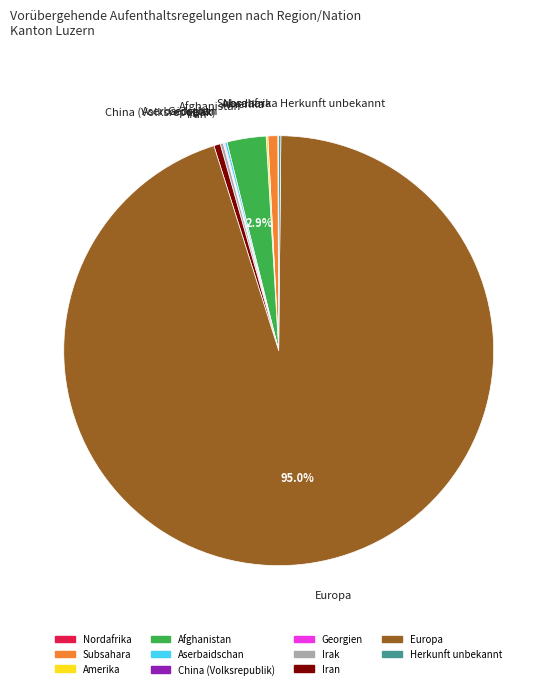

Is there a majority slice in this chart?

Yes